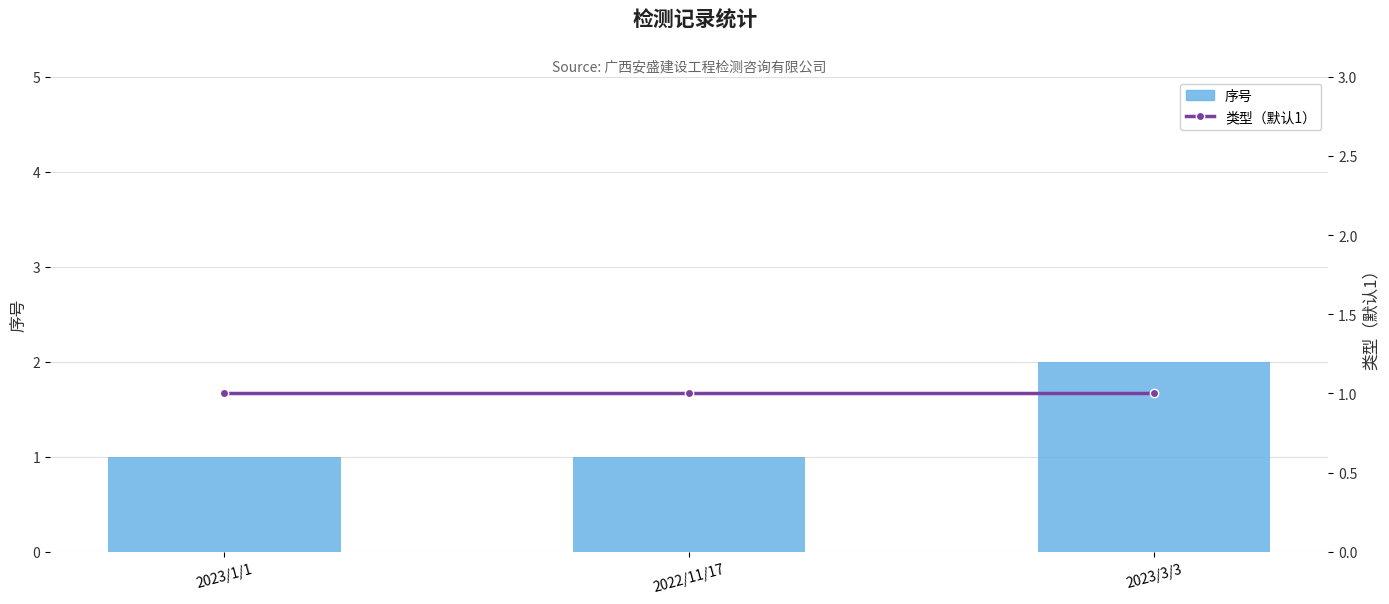

At 2023/3/3, list the series in order from smallest to largest.

类型（默认1）, 序号